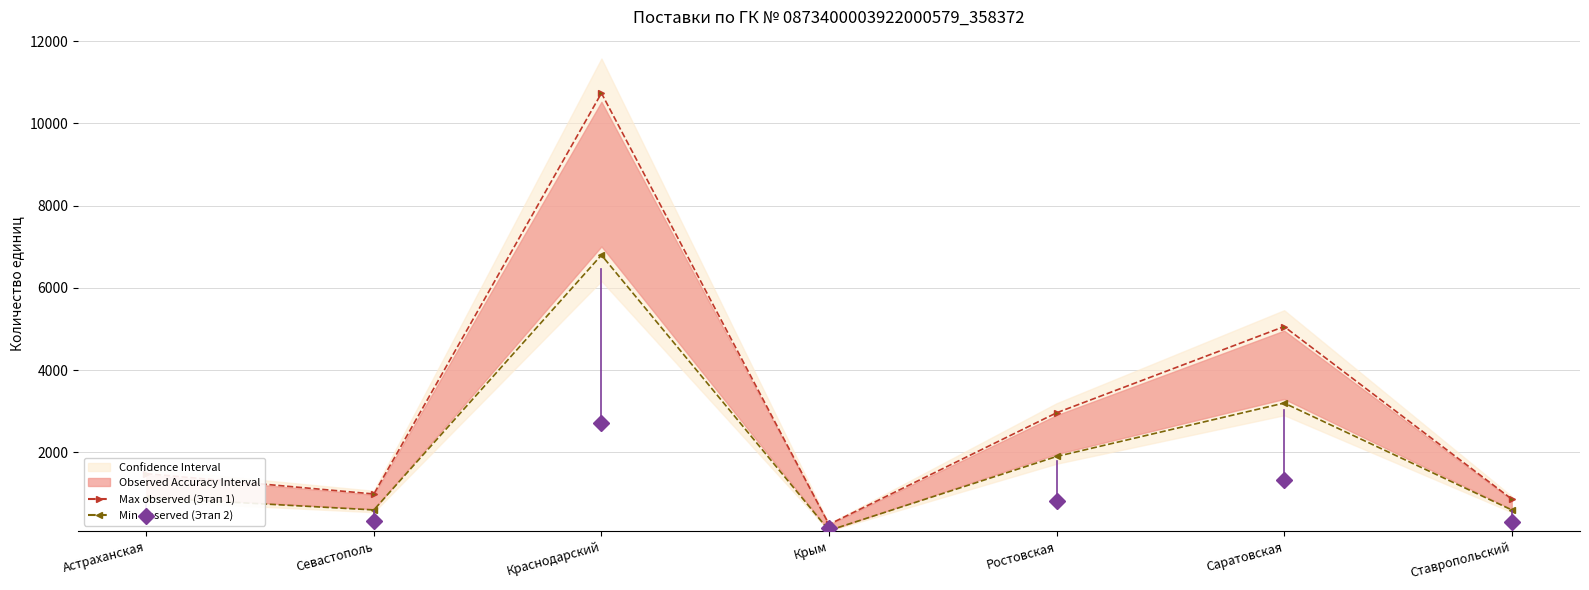

Which series has the largest total across all categories?

Max observed (Этап 1)